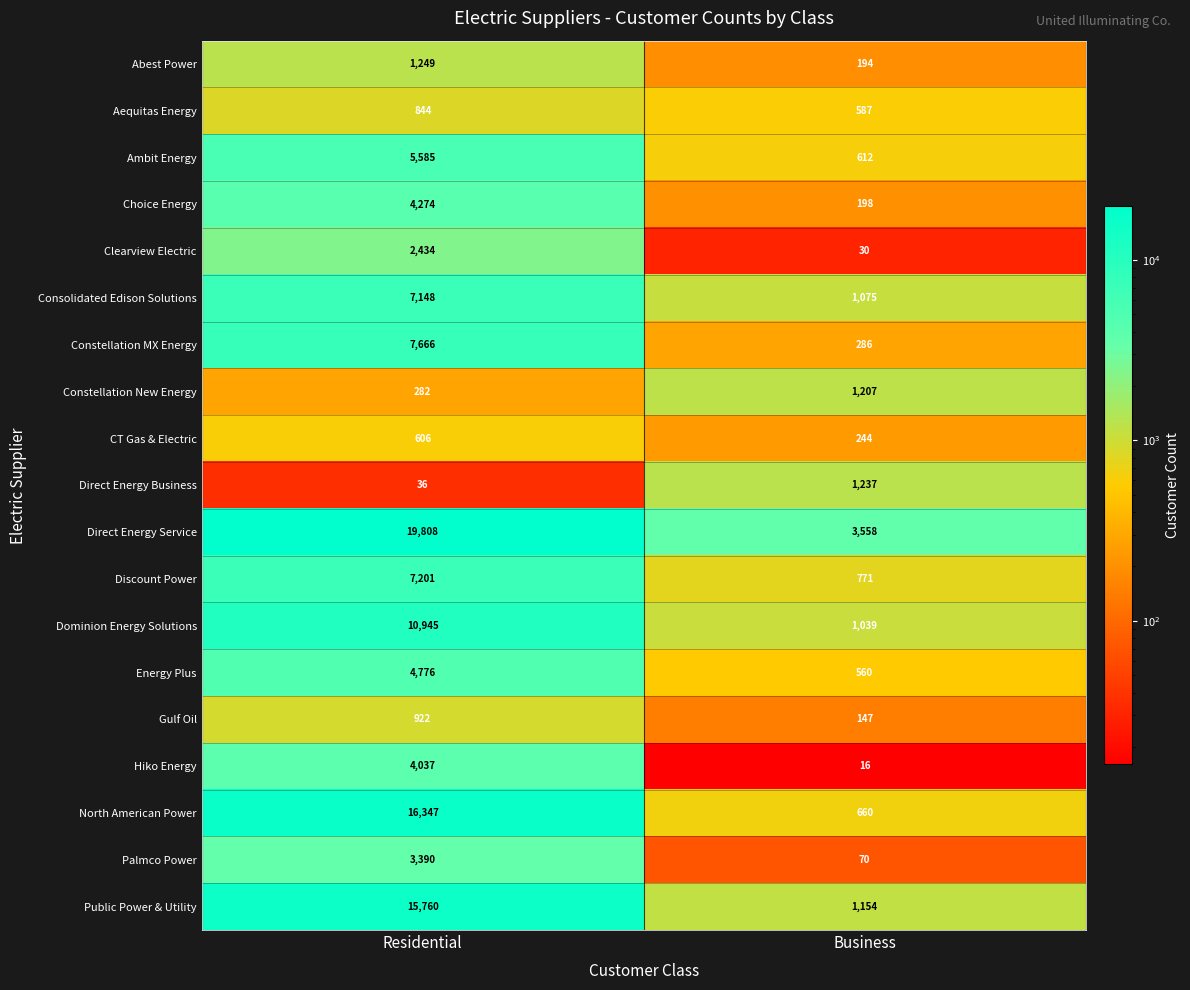

List the series in order of their peak value, lowest first.

CT Gas & Electric, Aequitas Energy, Gulf Oil, Constellation New Energy, Direct Energy Business, Abest Power, Clearview Electric, Palmco Power, Hiko Energy, Choice Energy, Energy Plus, Ambit Energy, Consolidated Edison Solutions, Discount Power, Constellation MX Energy, Dominion Energy Solutions, Public Power & Utility, North American Power, Direct Energy Service